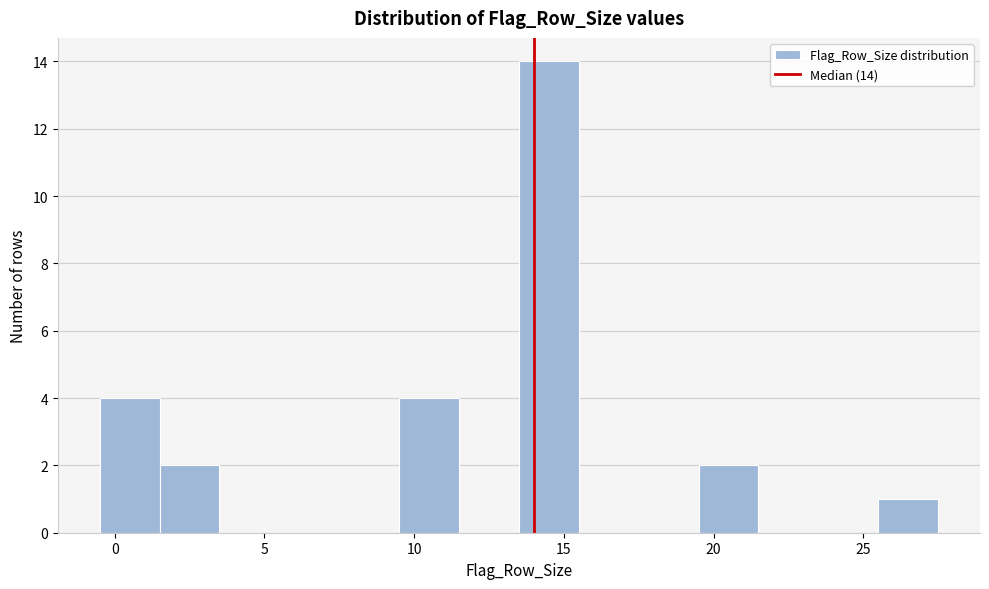

Which range on the x-axis has the tallest bar?

13.5 to 15.5